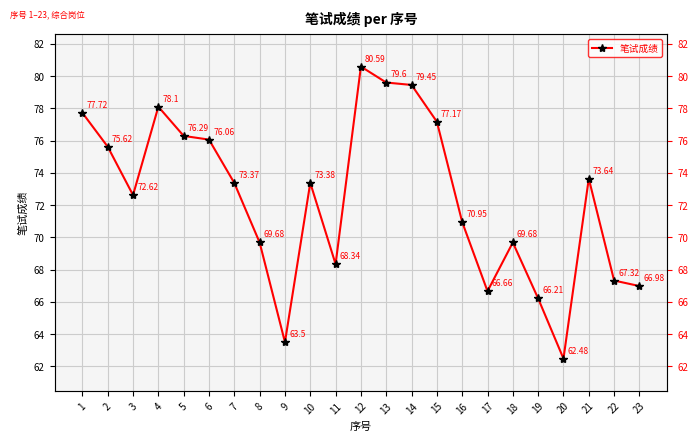

The chart shows a value of 119.9 at 22. True or false?

False